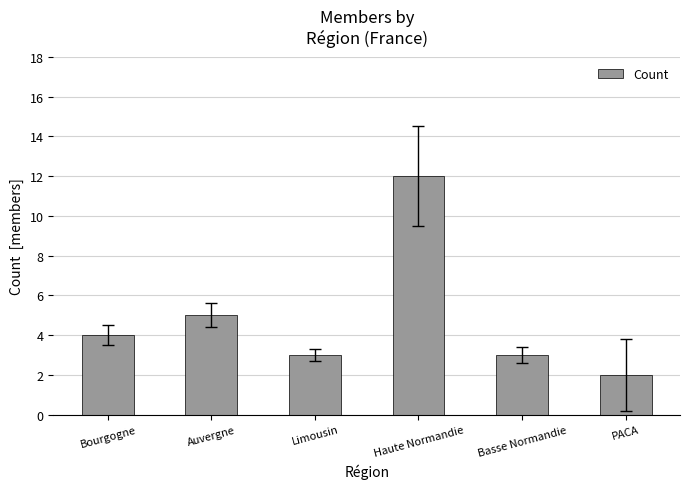

Approximately how many times larger is the value at Haute Normandie compared to Basse Normandie?

4.0